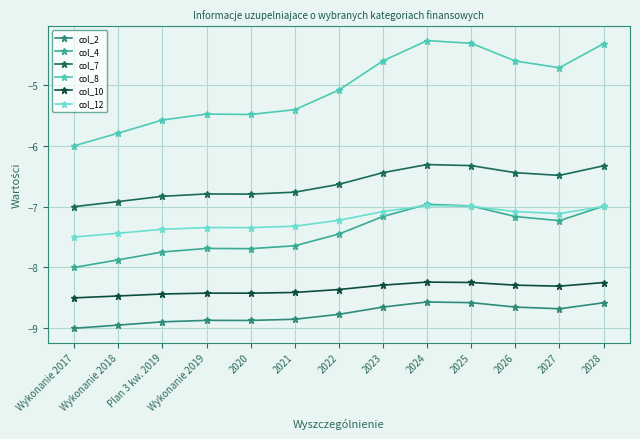

What is the sum of the col_12 values at 2026 and 2025?

-14.1